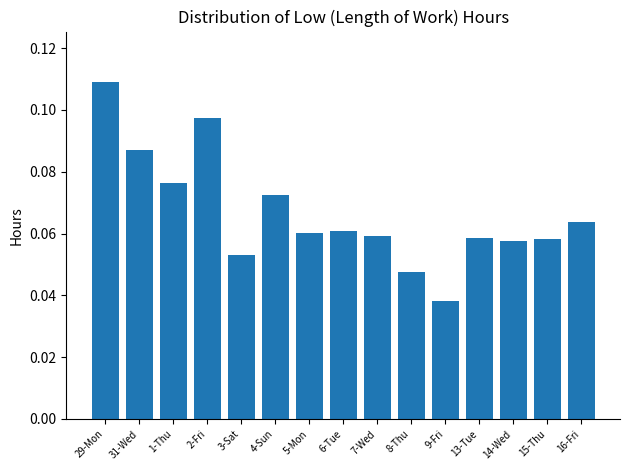

Does the chart contain stacked bars?

No